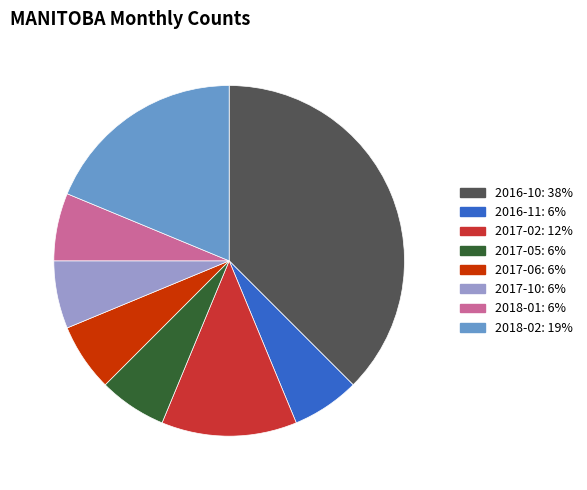

What is the largest slice in the pie chart?

2016-10